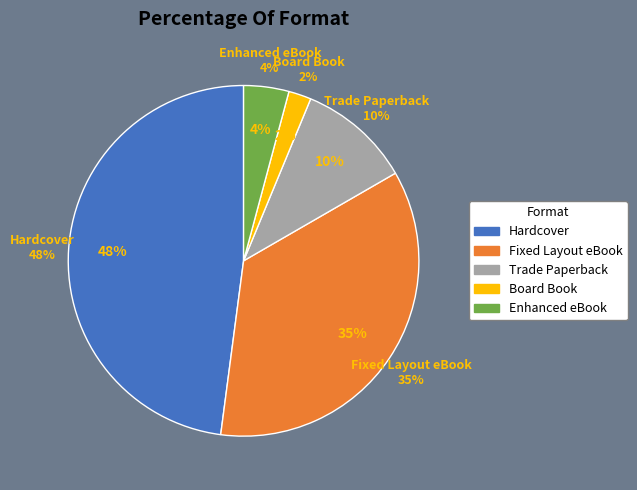

How many segments does this pie chart have?

5